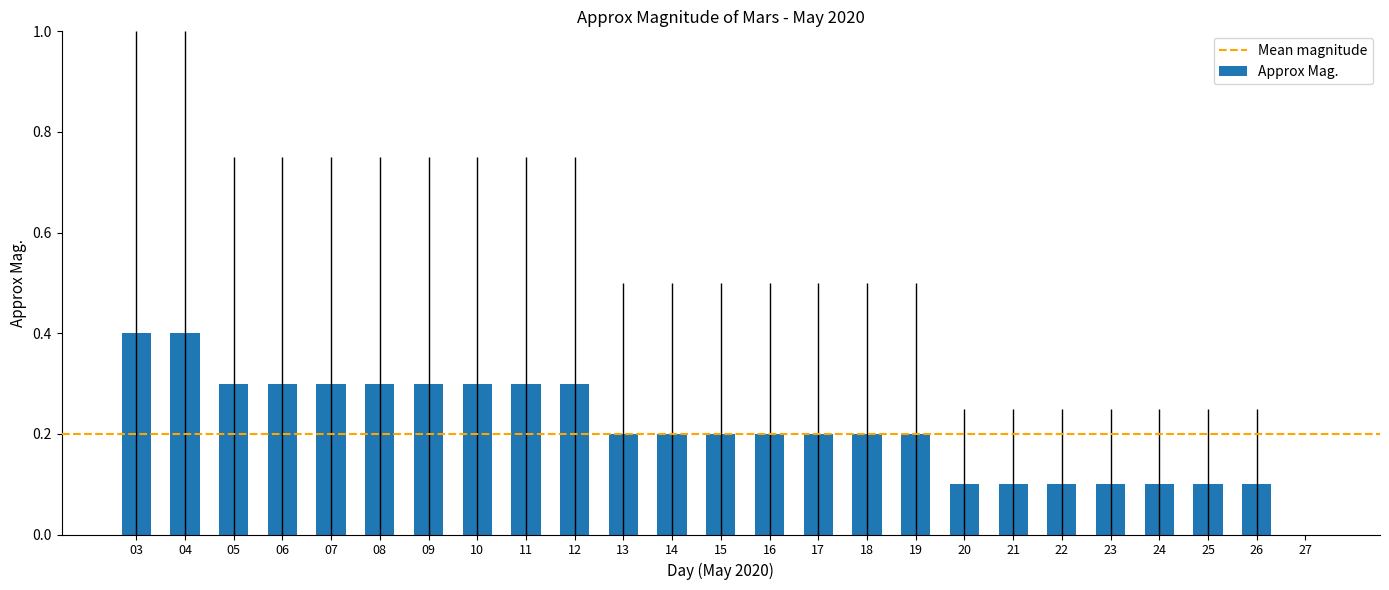

Is it true that the value at 05 is 0.3?

True